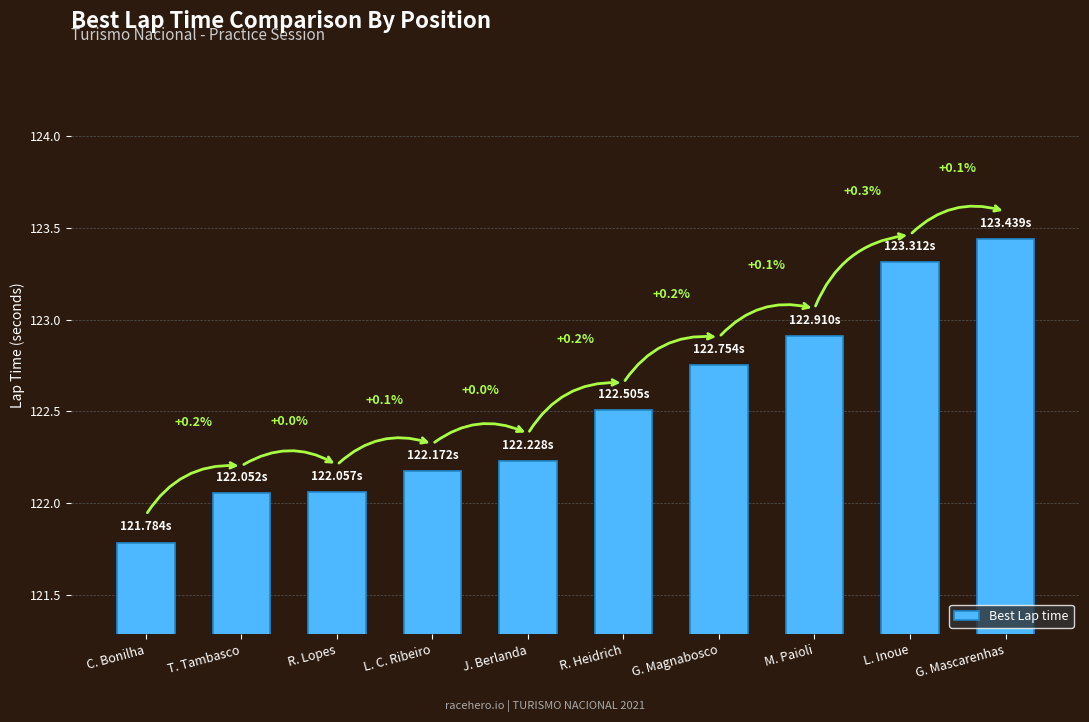

Rank the categories by value from highest to lowest.

G. Mascarenhas, L. Inoue, M. Paioli, G. Magnabosco, R. Heidrich, J. Berlanda, L. C. Ribeiro, R. Lopes, T. Tambasco, C. Bonilha